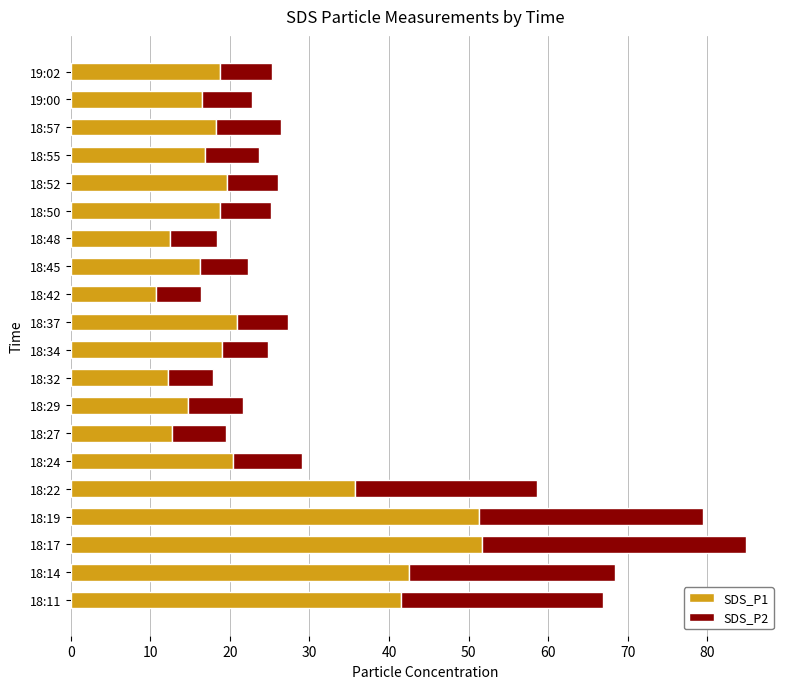

What is the highest value of the SDS_P1 series?

51.7